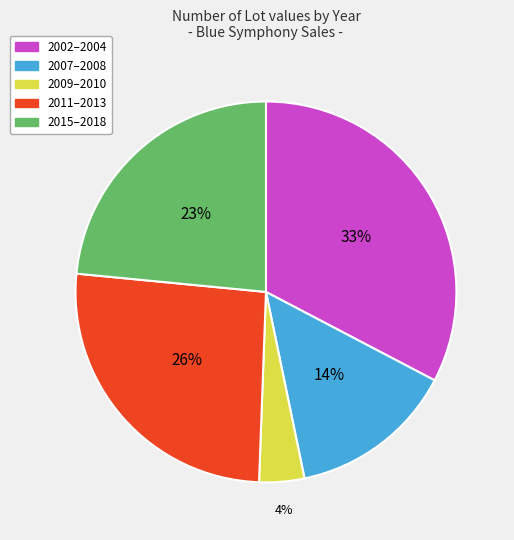

Rank the categories by value from lowest to highest.

2009–2010, 2007–2008, 2015–2018, 2011–2013, 2002–2004